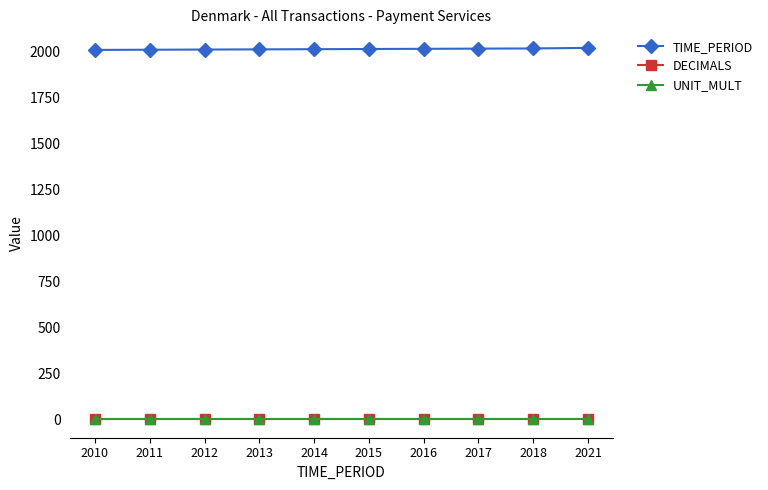

Is the value of UNIT_MULT at 2018 greater than the value of TIME_PERIOD at 2021?

No